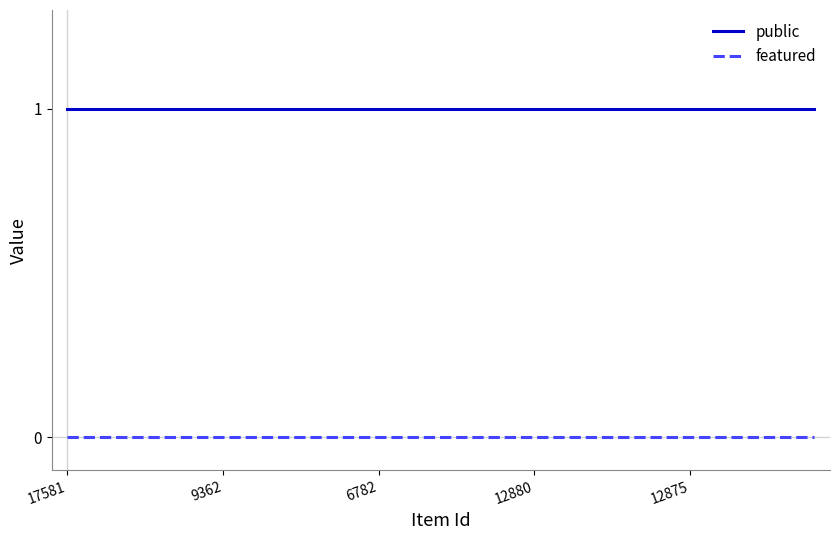

List the series in order of their peak value, highest first.

public, featured